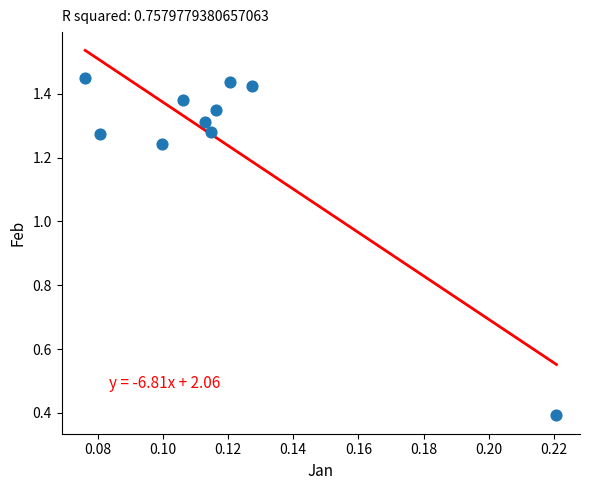

What Y value in the scatter plot is closest to 0?

0.4